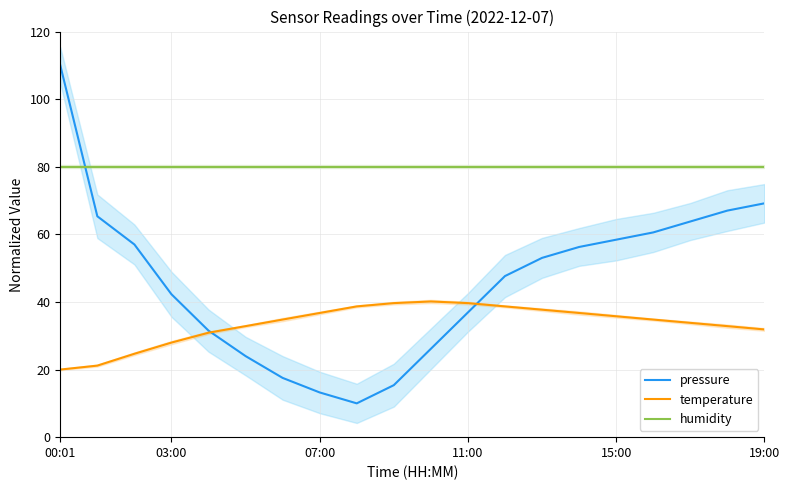

True or false: humidity and temperature intersect in this chart.

False